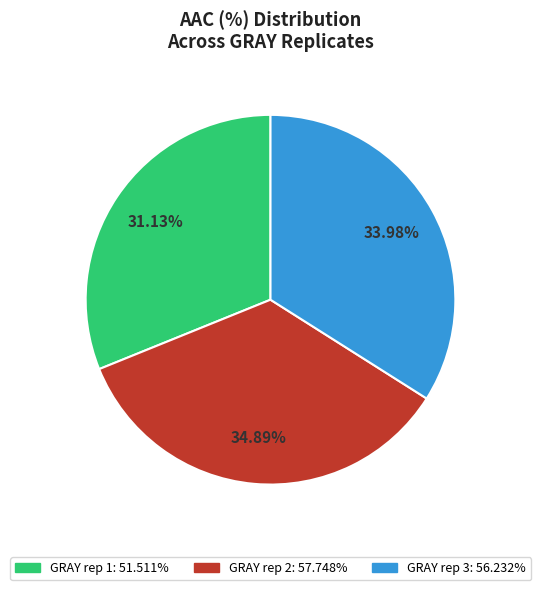

How many slices are in this pie chart?

3